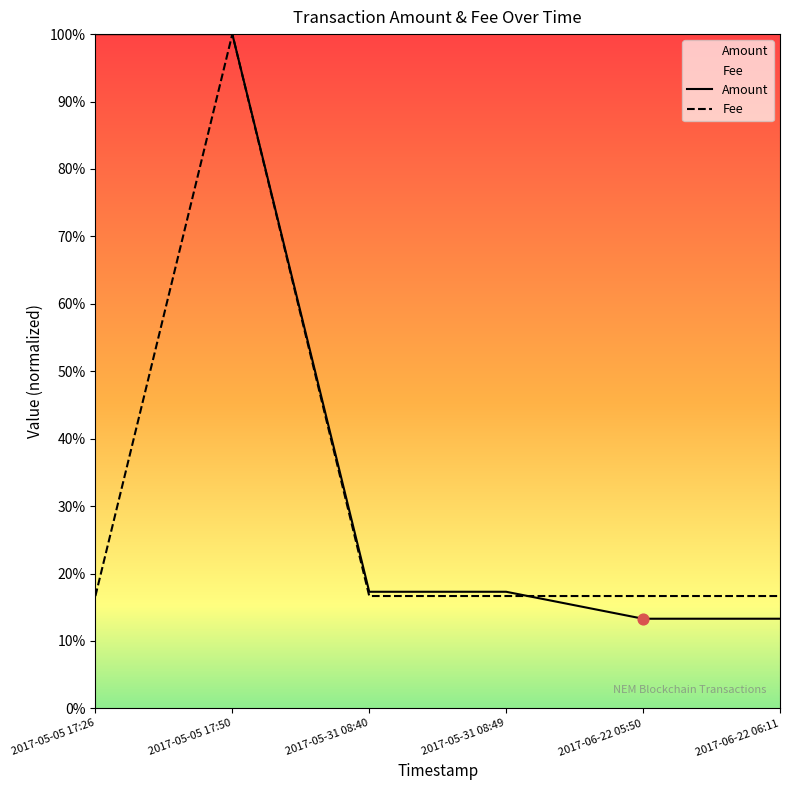

Is the value of Fee at 2017-05-31 08:49 greater than the value of Amount at 2017-05-05 17:50?

No